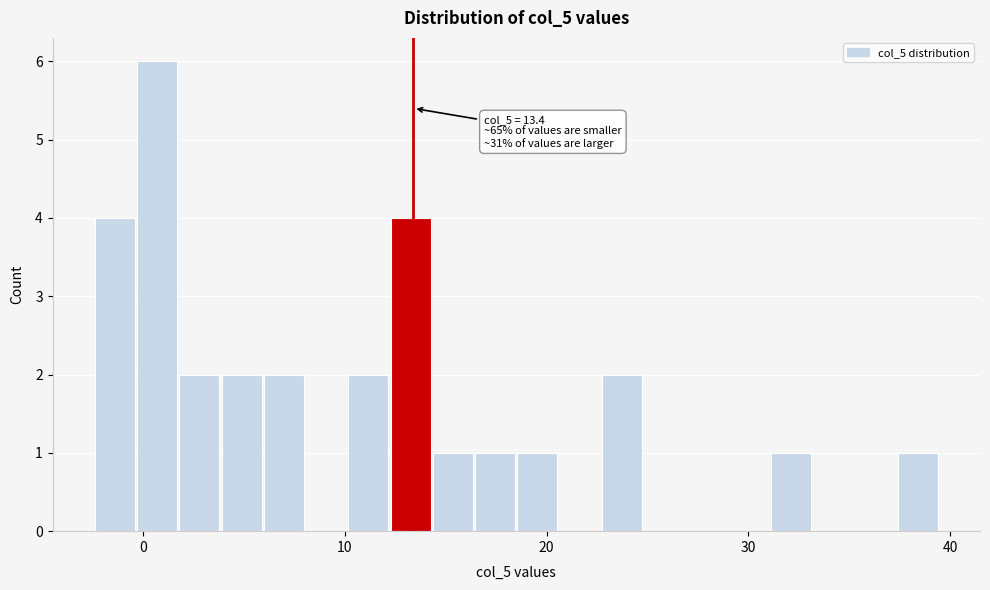

Read against the x-axis, roughly where is the centre of the tallest bar?

1